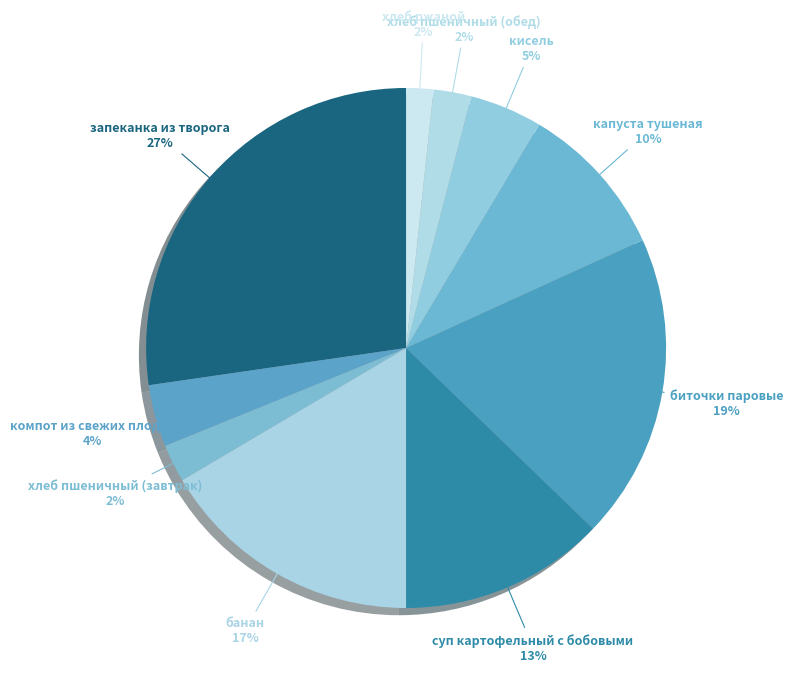

To the nearest percent, what is the average slice percentage?

10%